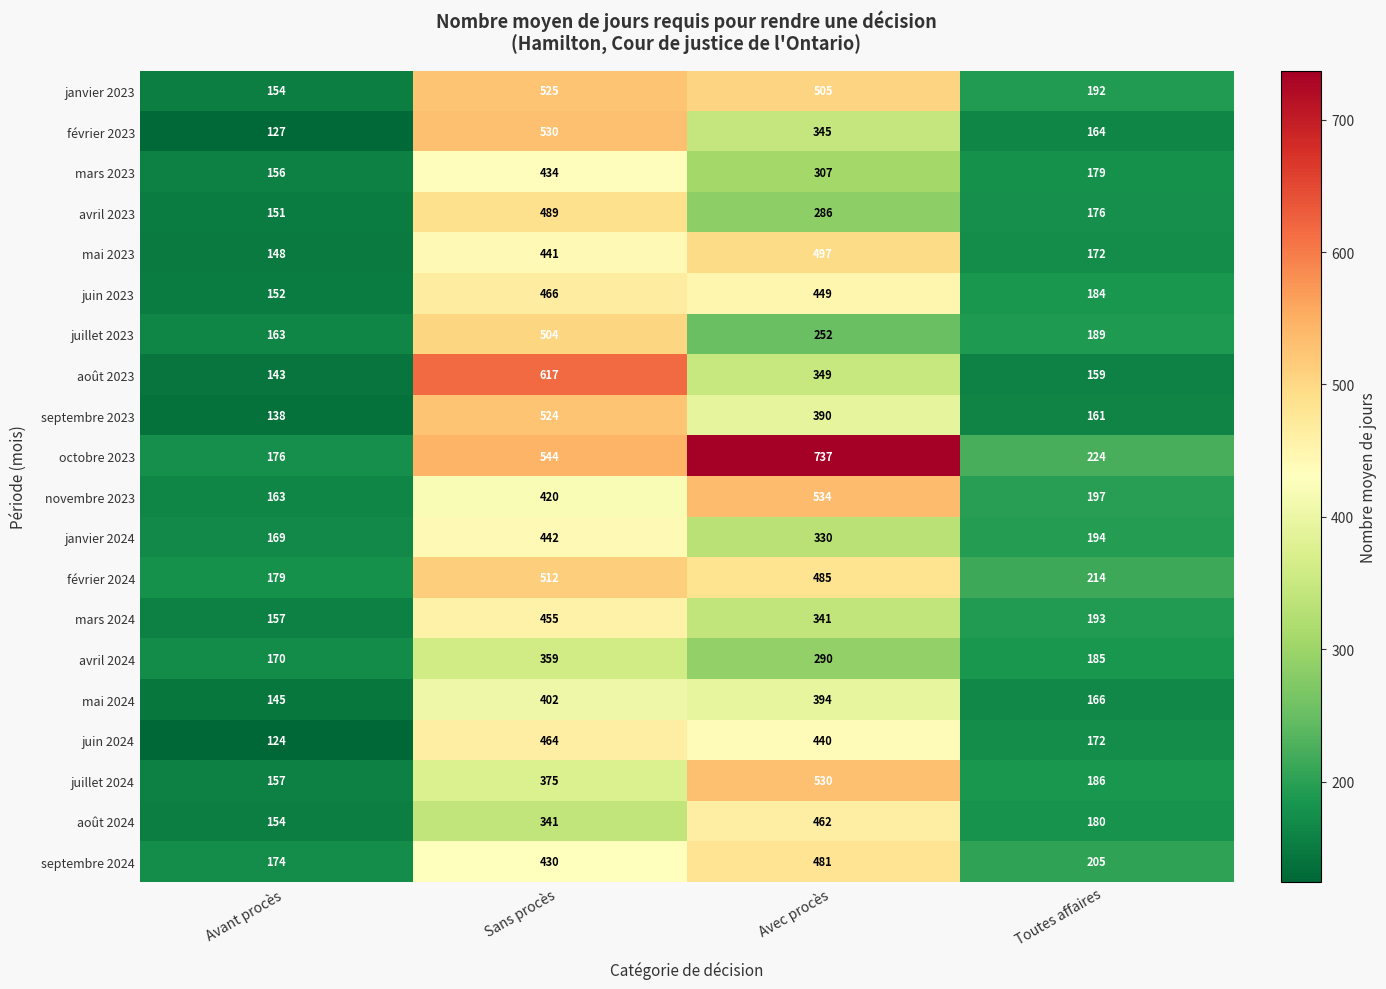

How many values in the avril 2023 series are below 286?

2